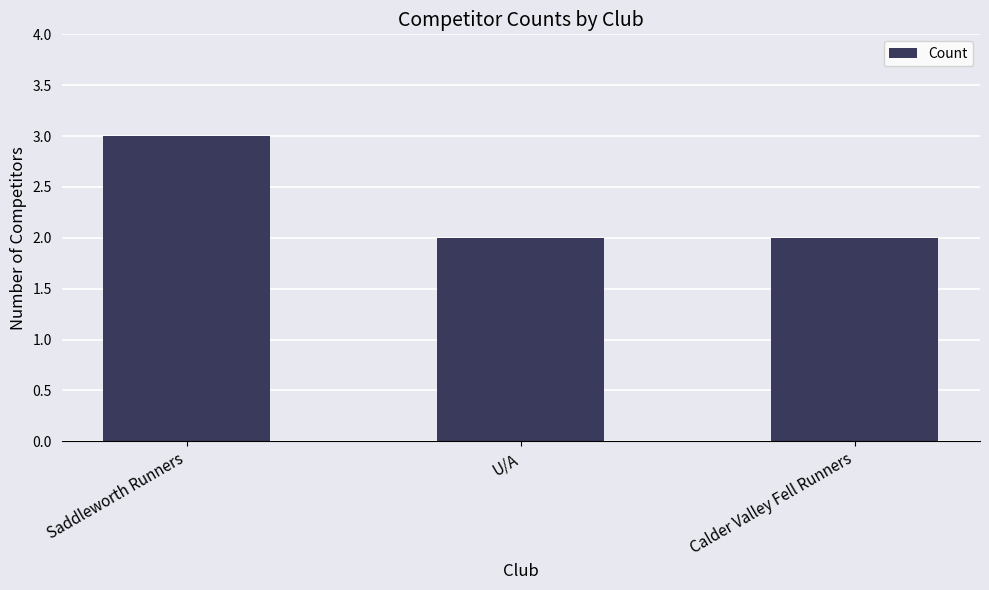

Are the bars horizontal?

No